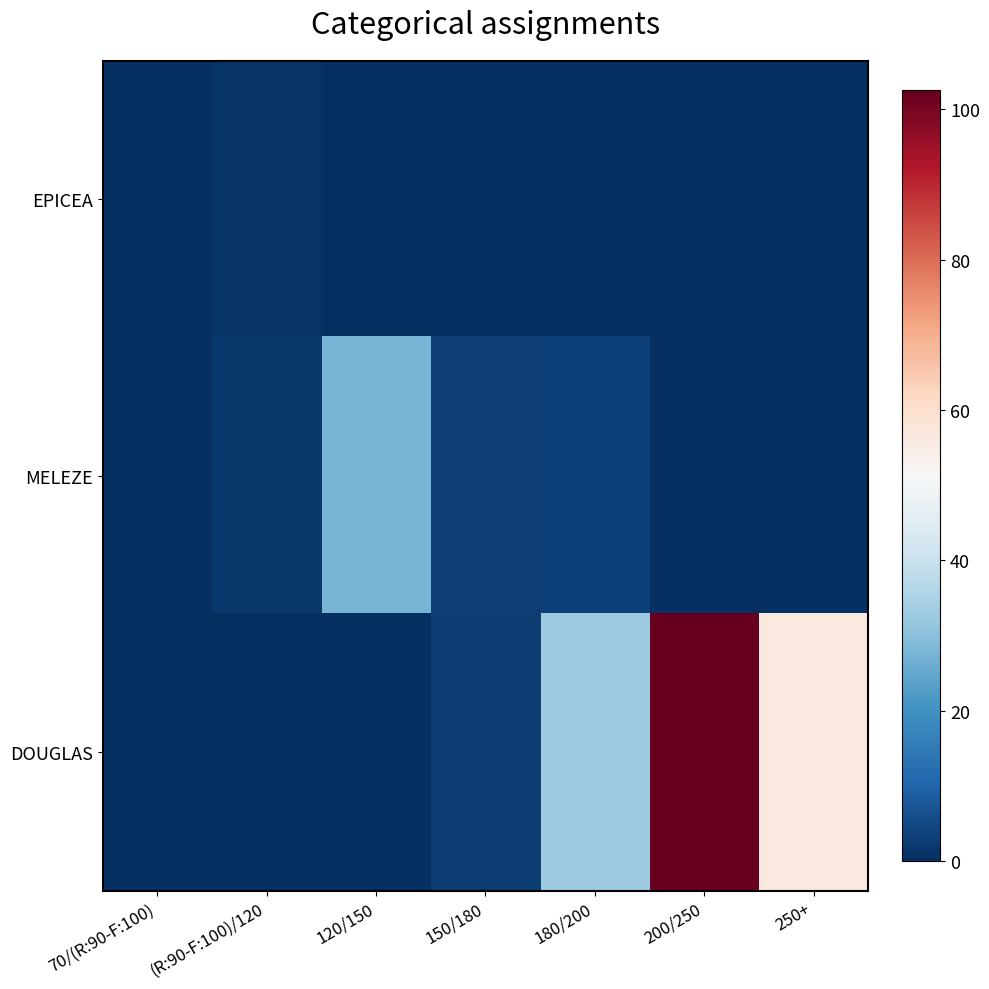

Reading left to right, list all the values displayed in this chart.

EPICEA: 70/(R:90-F:100)=0.3	(R:90-F:100)/120=0.9	120/150=0.0	150/180=0.0	180/200=0.0	200/250=0.0	250+=0.0
MELEZE: 70/(R:90-F:100)=0.0	(R:90-F:100)/120=1.9	120/150=27.5	150/180=2.9	180/200=3.5	200/250=0.0	250+=0.0
DOUGLAS: 70/(R:90-F:100)=0.0	(R:90-F:100)/120=0.0	120/150=0.0	150/180=2.5	180/200=32.6	200/250=102.5	250+=56.3